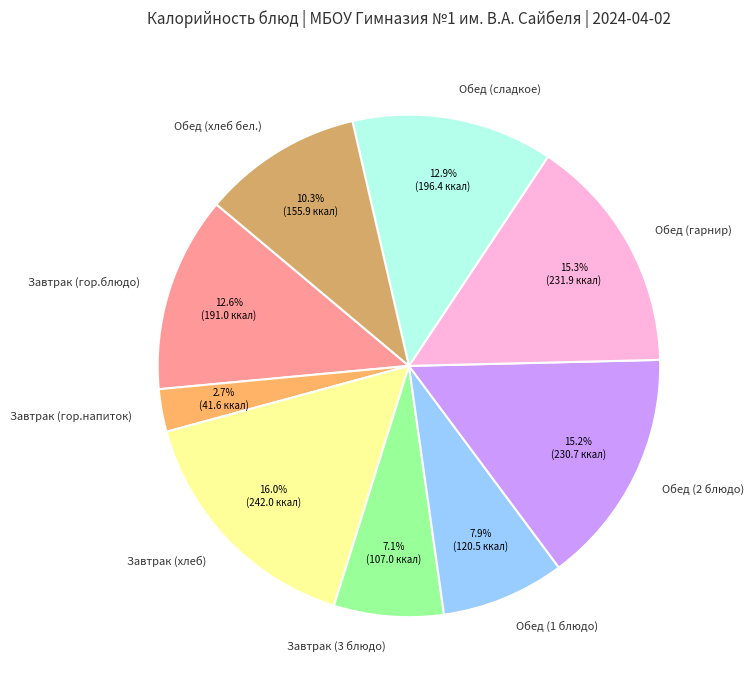

Does Завтрак (гор.напиток) account for over 50% of the chart?

No